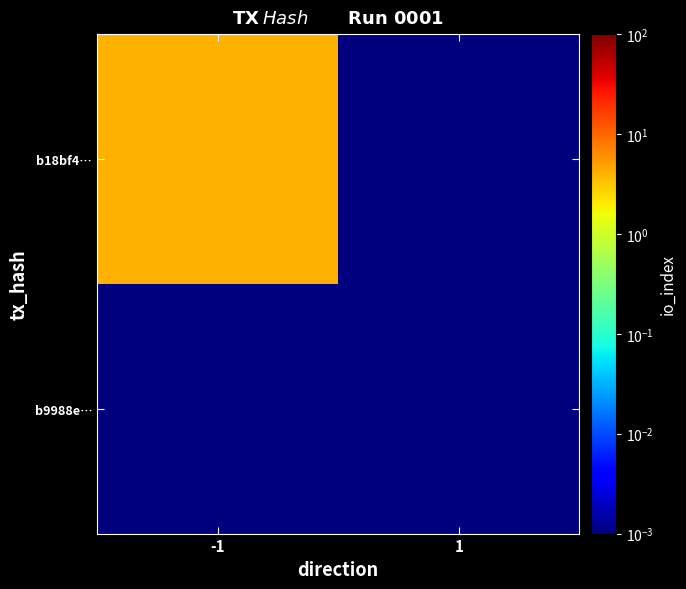

At which category is the sum across all series the highest?

-1